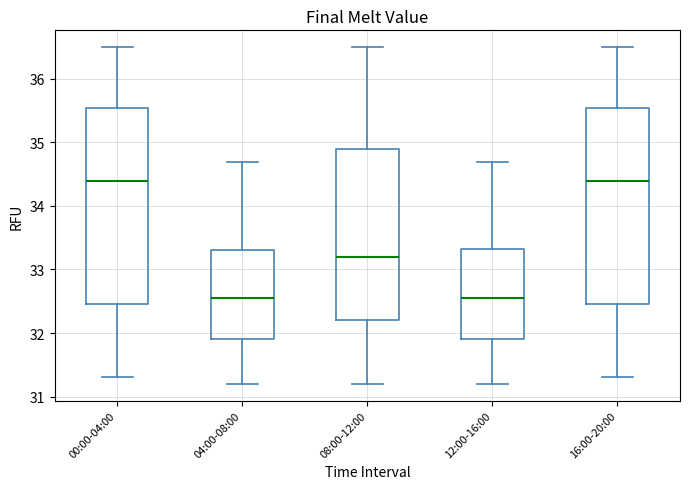

Reading left to right, read every box against the y-axis: the position of its median line, the range the box covers, and the ends of its whiskers. The values are not printed on the chart, so give them approximately, as read against the axis.

00:00-04:00: median 34.4, box 32.5 to 35.6, whiskers 31.3 to 36.5
04:00-08:00: median 32.6, box 31.9 to 33.3, whiskers 31.2 to 34.7
08:00-12:00: median 33.2, box 32.2 to 34.9, whiskers 31.2 to 36.5
12:00-16:00: median 32.6, box 31.9 to 33.3, whiskers 31.2 to 34.7
16:00-20:00: median 34.4, box 32.5 to 35.6, whiskers 31.3 to 36.5